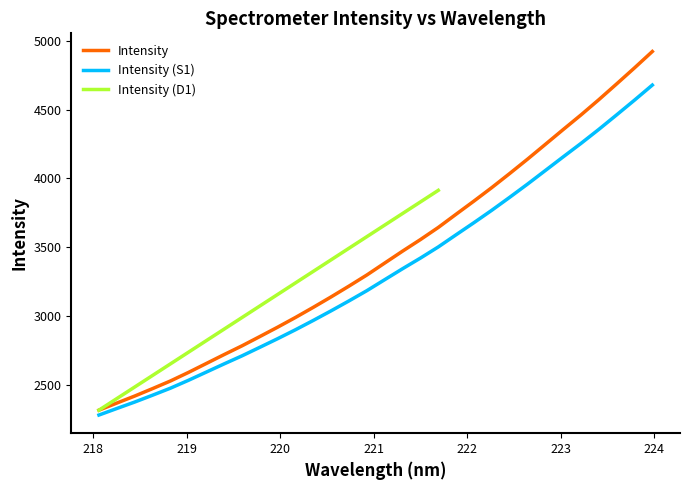

The value at 219.7801 is 2851.1. True or false?

True